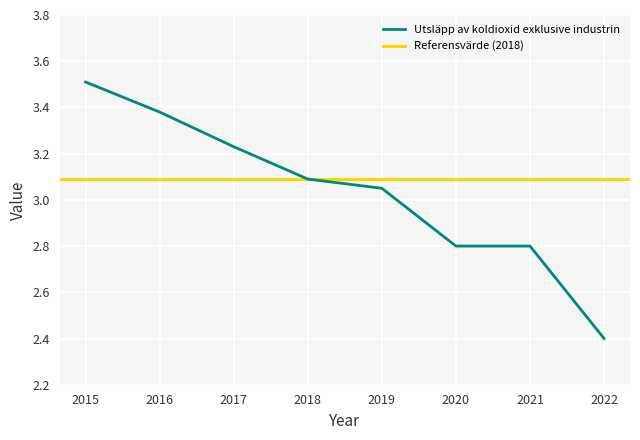

At which label is the value closest to 2?

2022